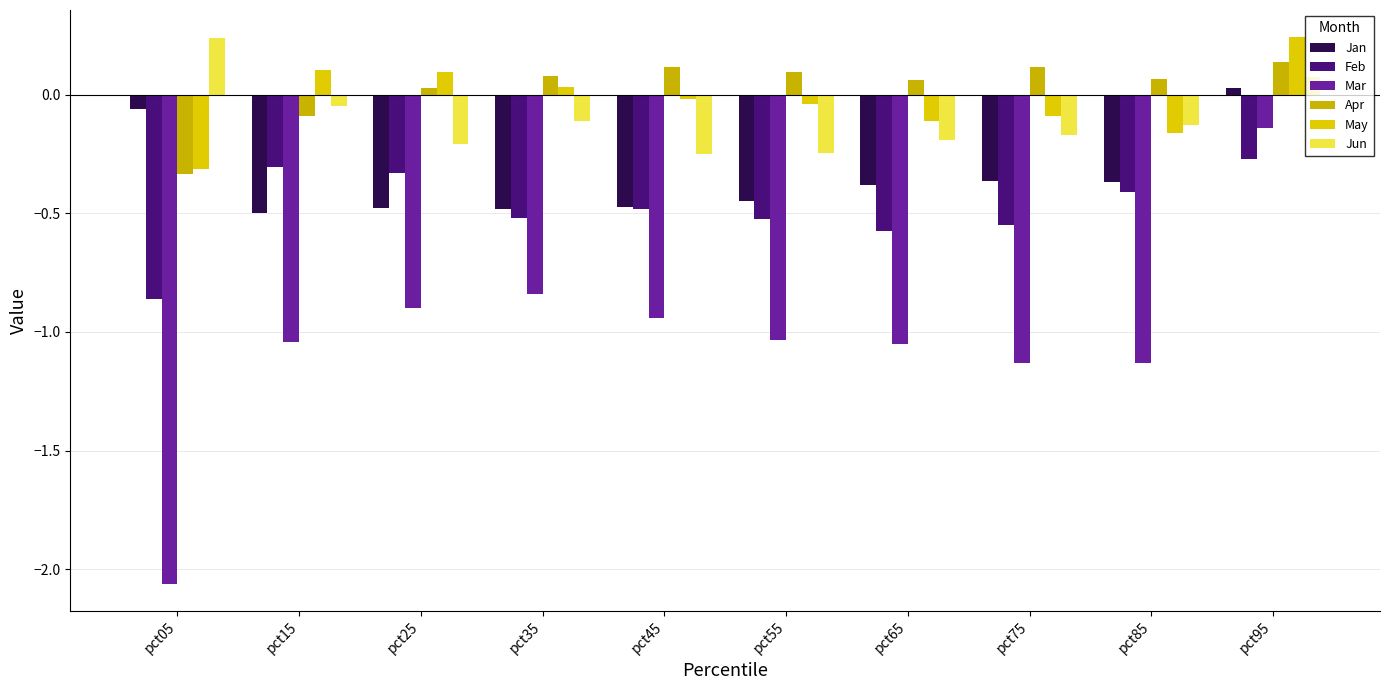

What is the spread (max minus min) of values at pct75?

1.2